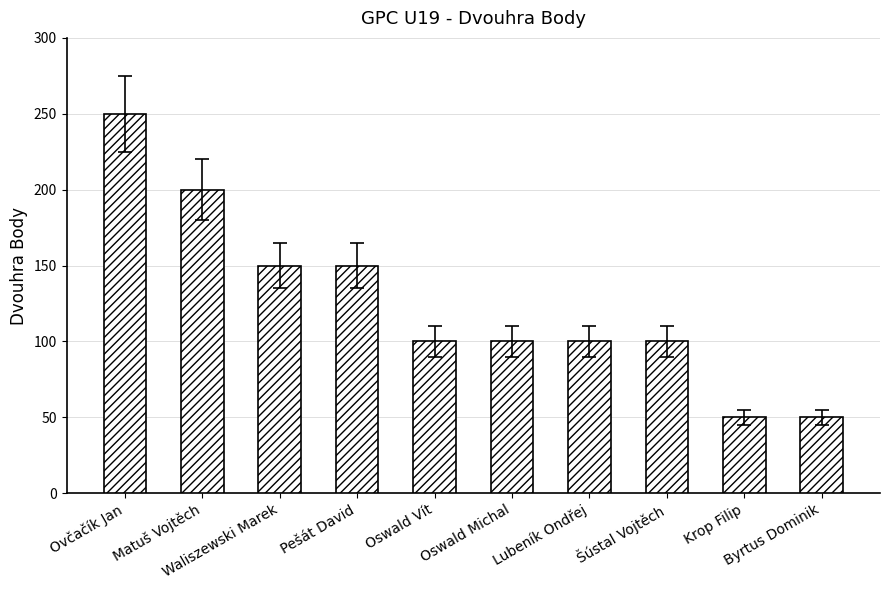

What is the value of the 10th bar from the left?

50